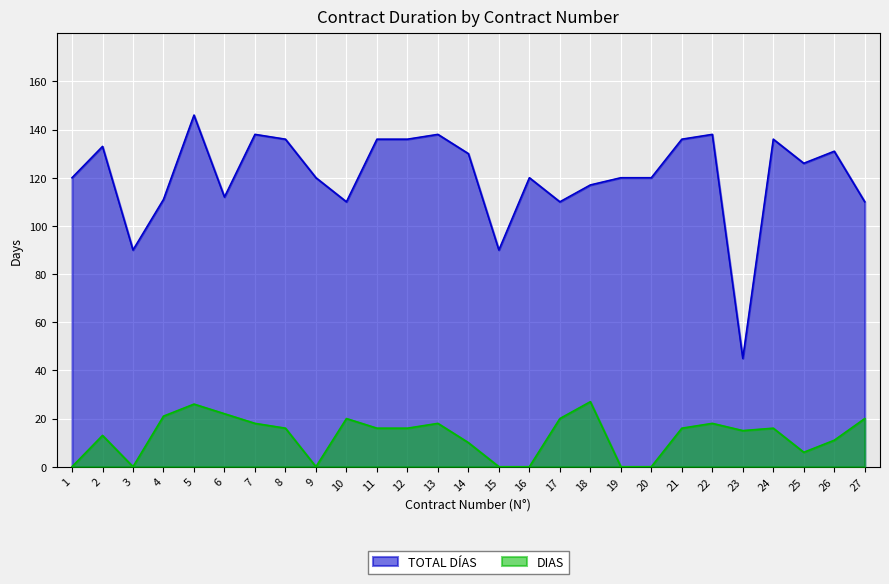

True or false: TOTAL DÍAS has a value of 110 at 17.

True